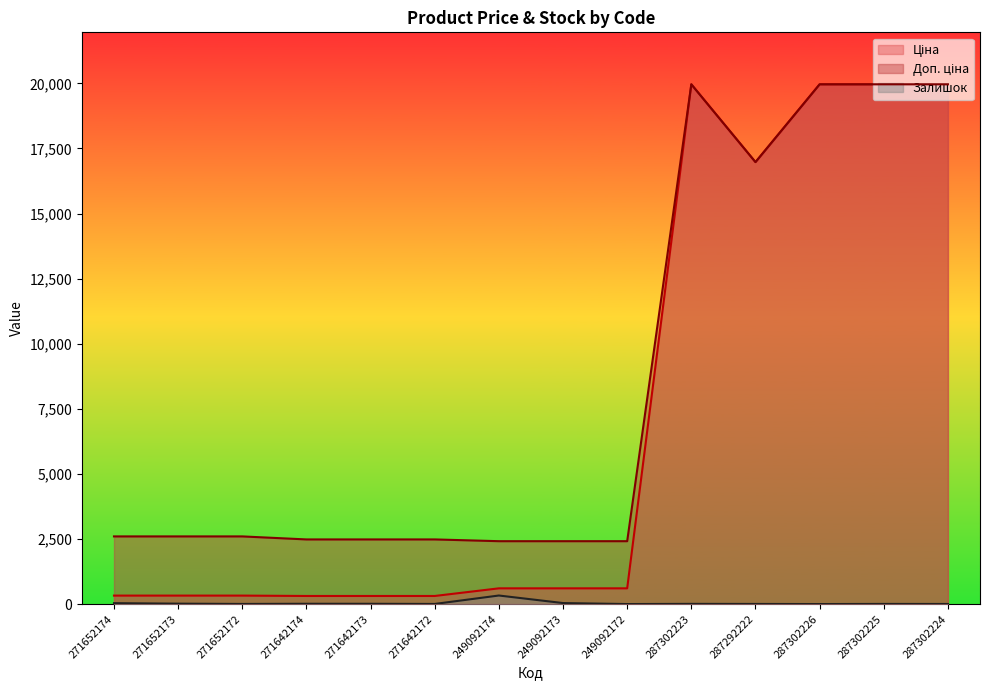

True or false: Доп. ціна and Ціна cross at least once.

False